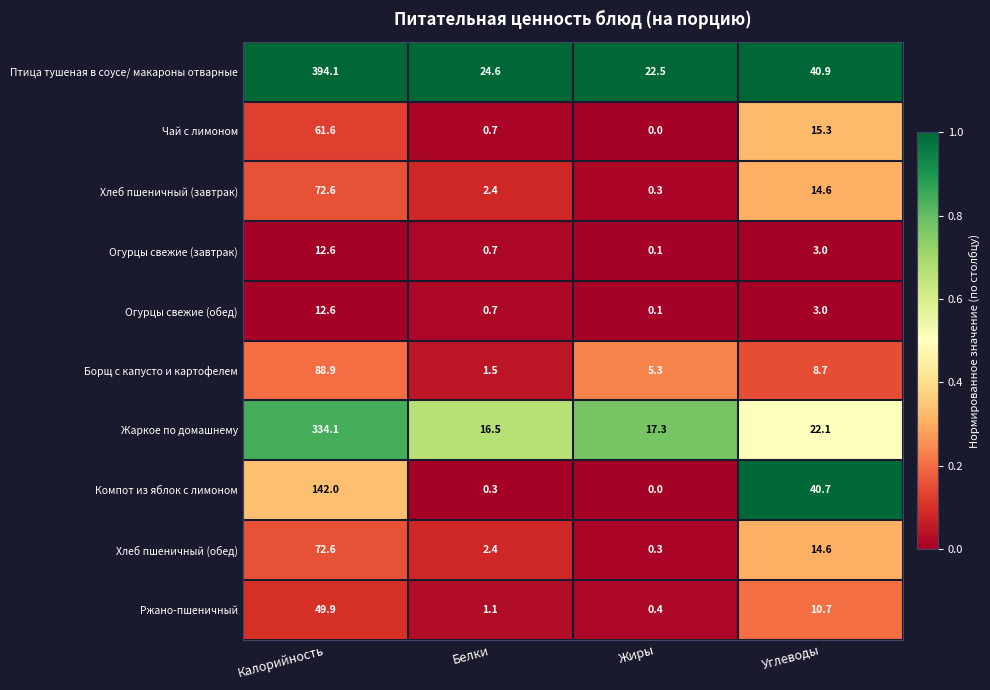

Which series changed the most between Калорийность and Углеводы?

Птица тушеная в соусе/ макароны отварные